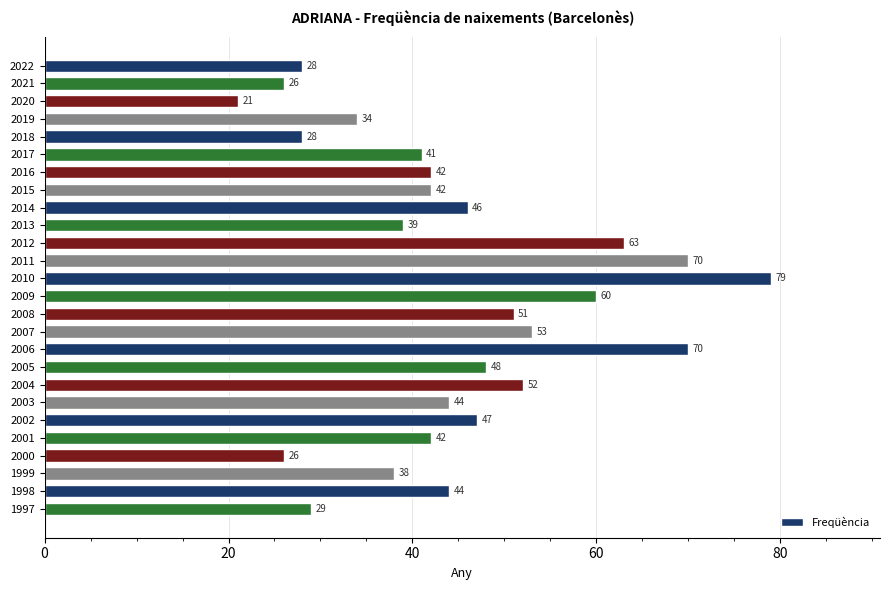

What is the smallest value displayed?

21